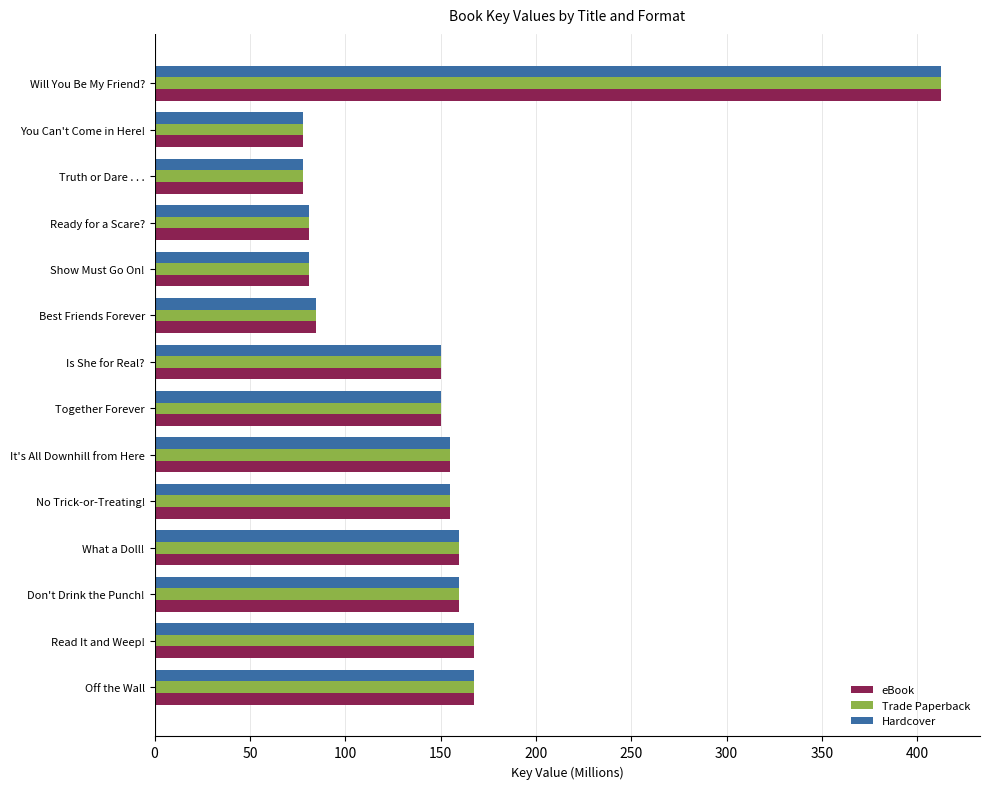

What is the minimum value for Hardcover?

77.7